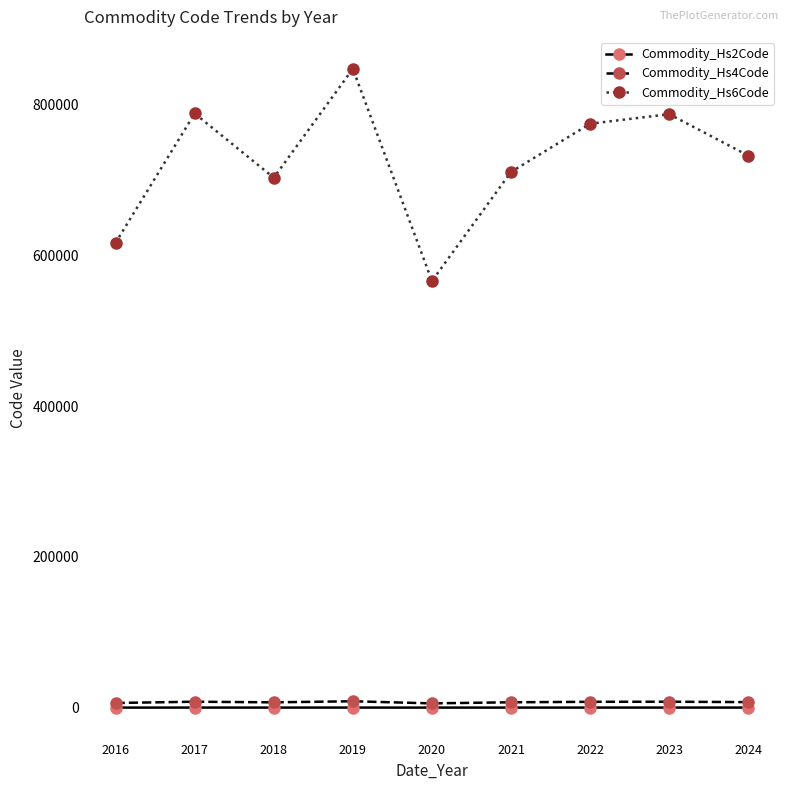

What is the value of the Commodity_Hs6Code point at the 4th from the left?

847982.0